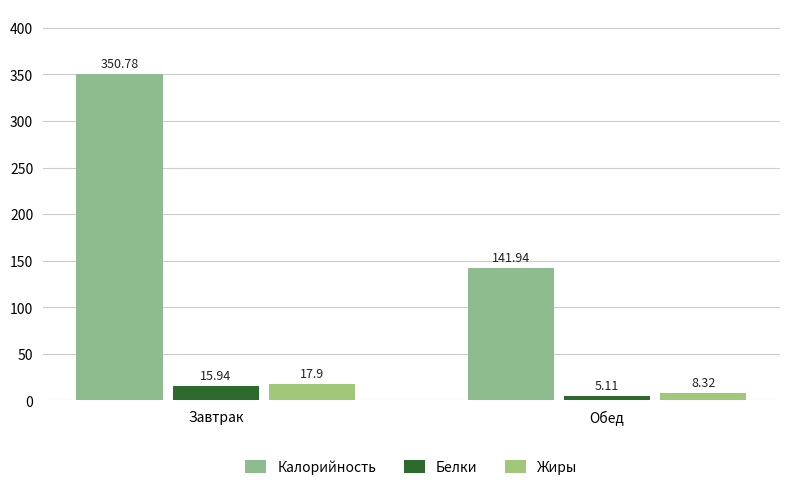

How many values in the Калорийность series are below 350?

1